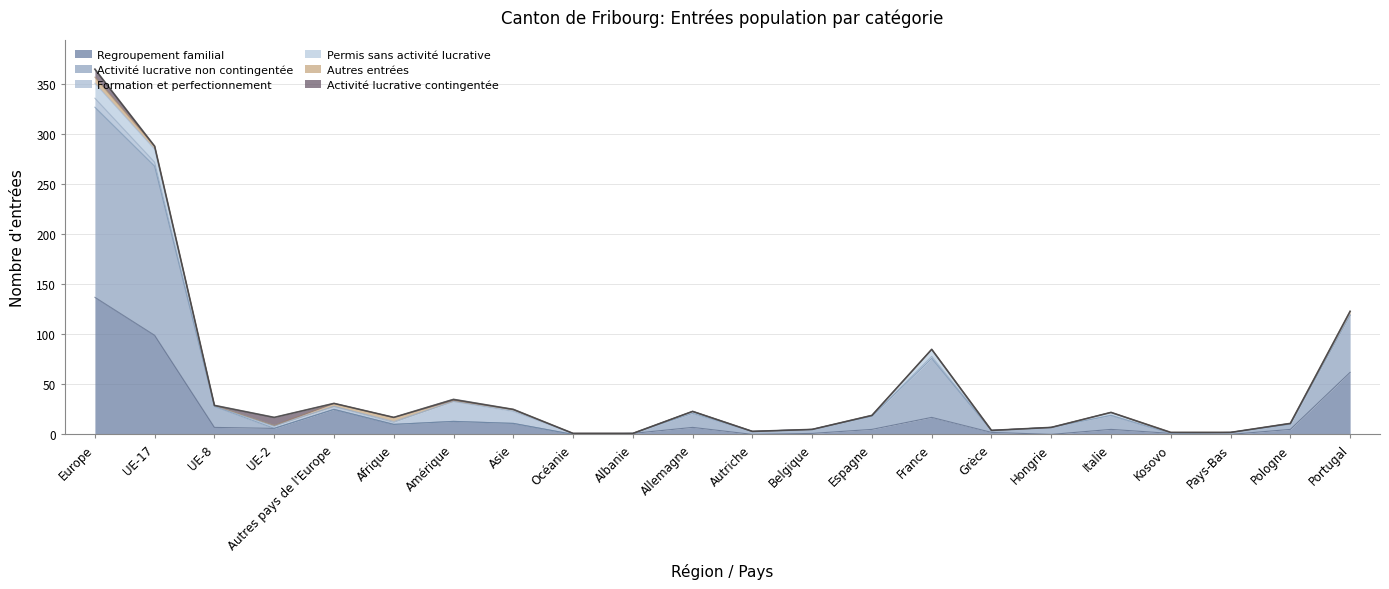

Reading left to right, transcribe all the data shown in this chart.

Regroupement familial: 137	99	7	6	25	10	13	11	0	1	7	0	1	5	17	2	0	5	1	0	5	62
Activité lucrative non contingentée: 190	169	21	0	0	0	0	0	0	0	14	3	4	13	59	2	7	14	0	2	5	57
Formation et perfectionnement: 9	4	0	2	3	2	20	12	1	0	2	0	0	0	2	0	0	0	0	0	0	0
Permis sans activité lucrative: 15	13	1	1	0	1	0	1	0	0	0	0	0	1	7	0	0	3	0	0	1	1
Autres entrées: 6	3	0	0	3	4	1	1	0	0	0	0	0	0	0	0	0	0	1	0	0	3
Activité lucrative contingentée: 8	0	0	8	0	0	1	0	0	0	0	0	0	0	0	0	0	0	0	0	0	0